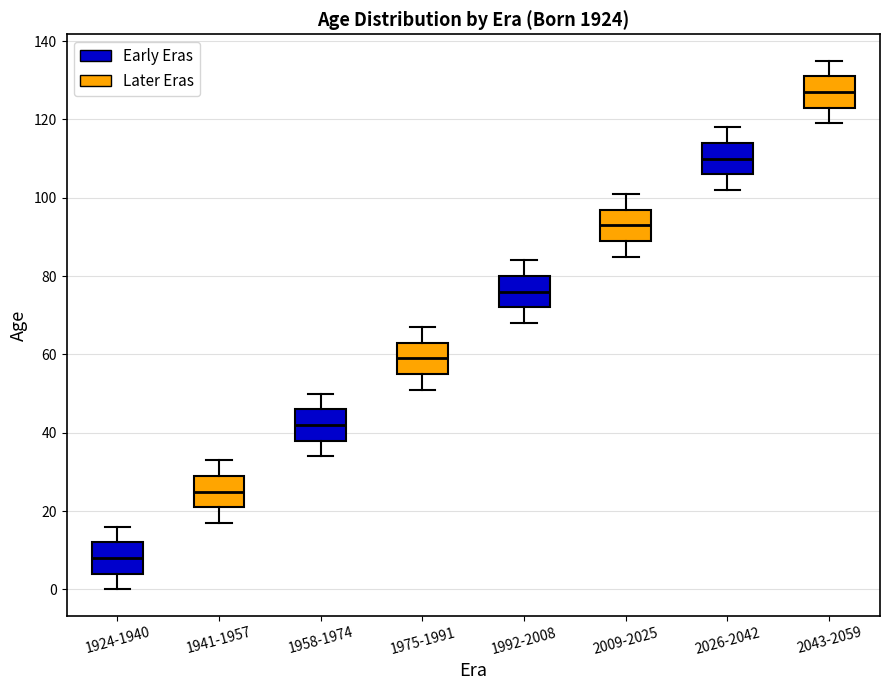

Reading left to right, read every box against the y-axis: the position of its median line, the range the box covers, and the ends of its whiskers. The values are not printed on the chart, so give them approximately, as read against the axis.

1924-1940: median 8, box 4 to 12, whiskers 0 to 16
1941-1957: median 26, box 22 to 30, whiskers 18 to 34
1958-1974: median 42, box 38 to 46, whiskers 34 to 50
1975-1991: median 60, box 56 to 64, whiskers 52 to 68
1992-2008: median 76, box 72 to 80, whiskers 68 to 84
2009-2025: median 94, box 90 to 98, whiskers 86 to 102
2026-2042: median 110, box 106 to 114, whiskers 102 to 118
2043-2059: median 128, box 124 to 132, whiskers 120 to 136